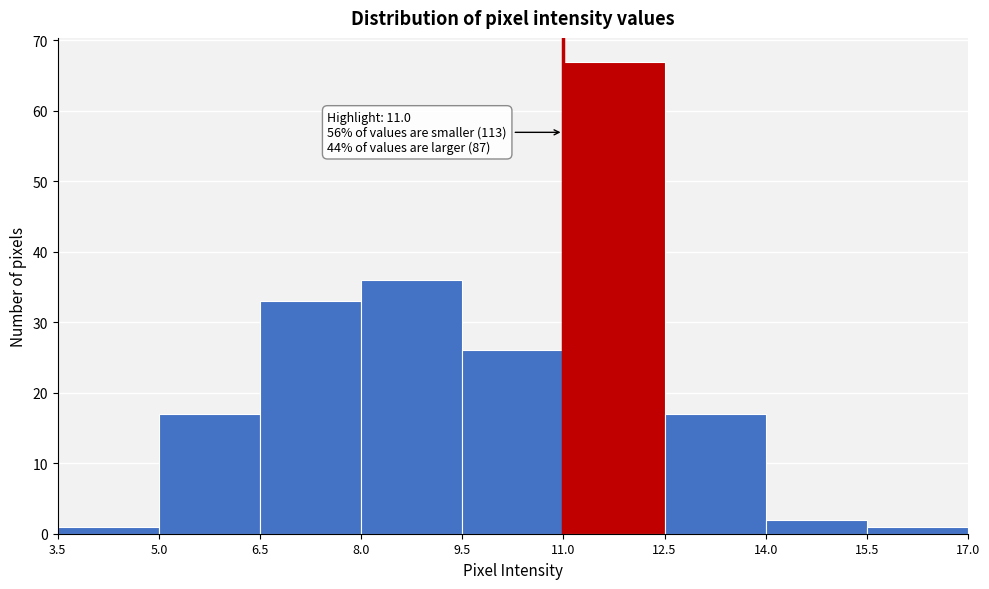

Which range on the x-axis has the tallest bar?

11.0 to 12.5